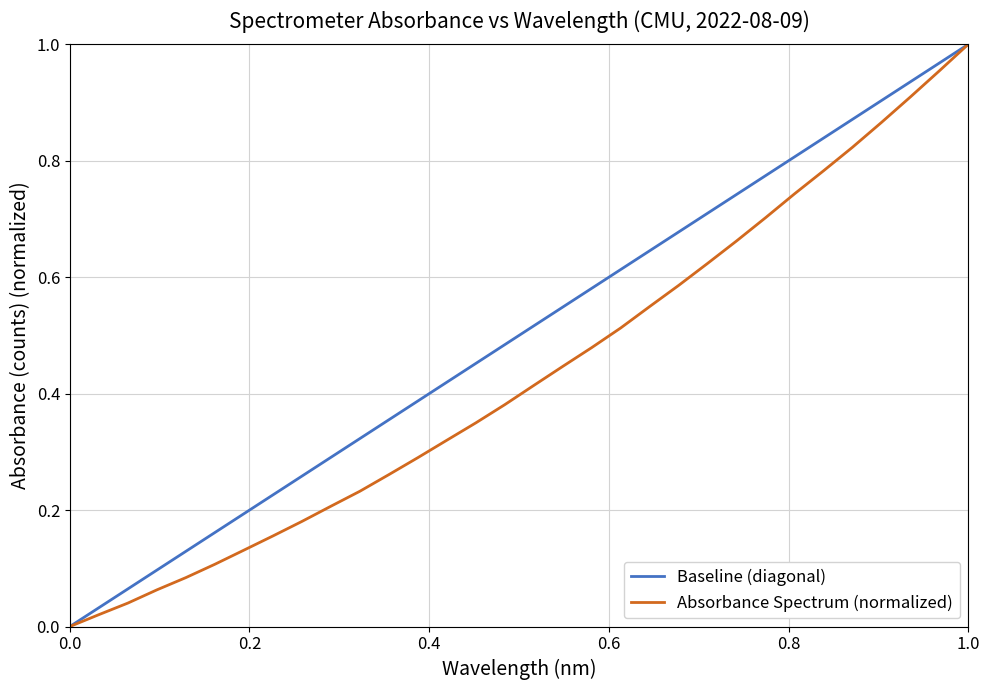

The value at 220.5444 is 0.2. True or false?

False